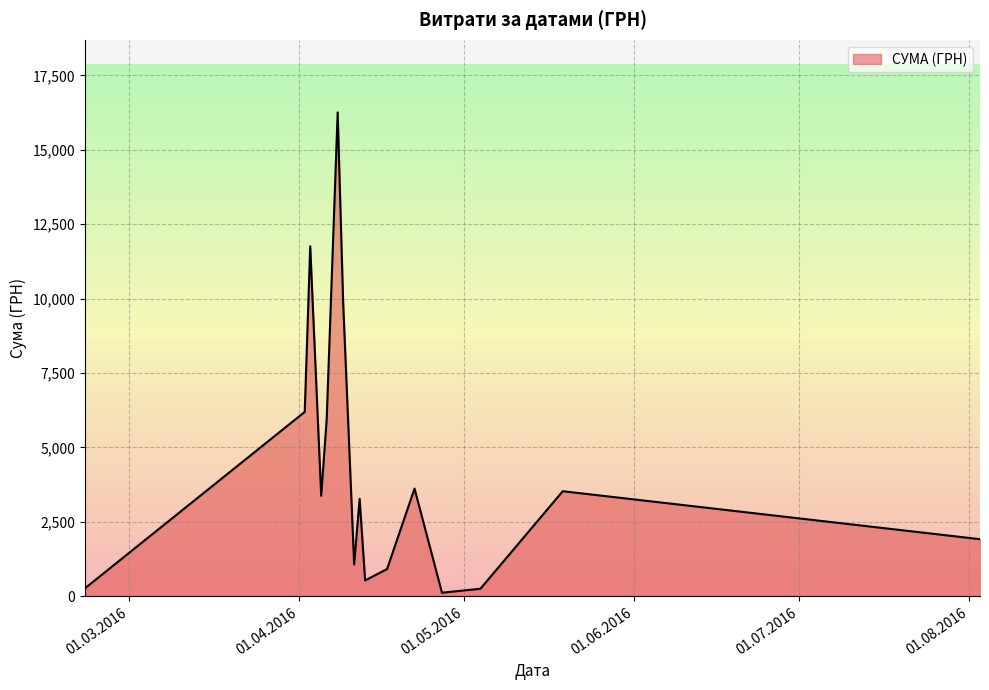

What is the greatest value displayed?

16256.5